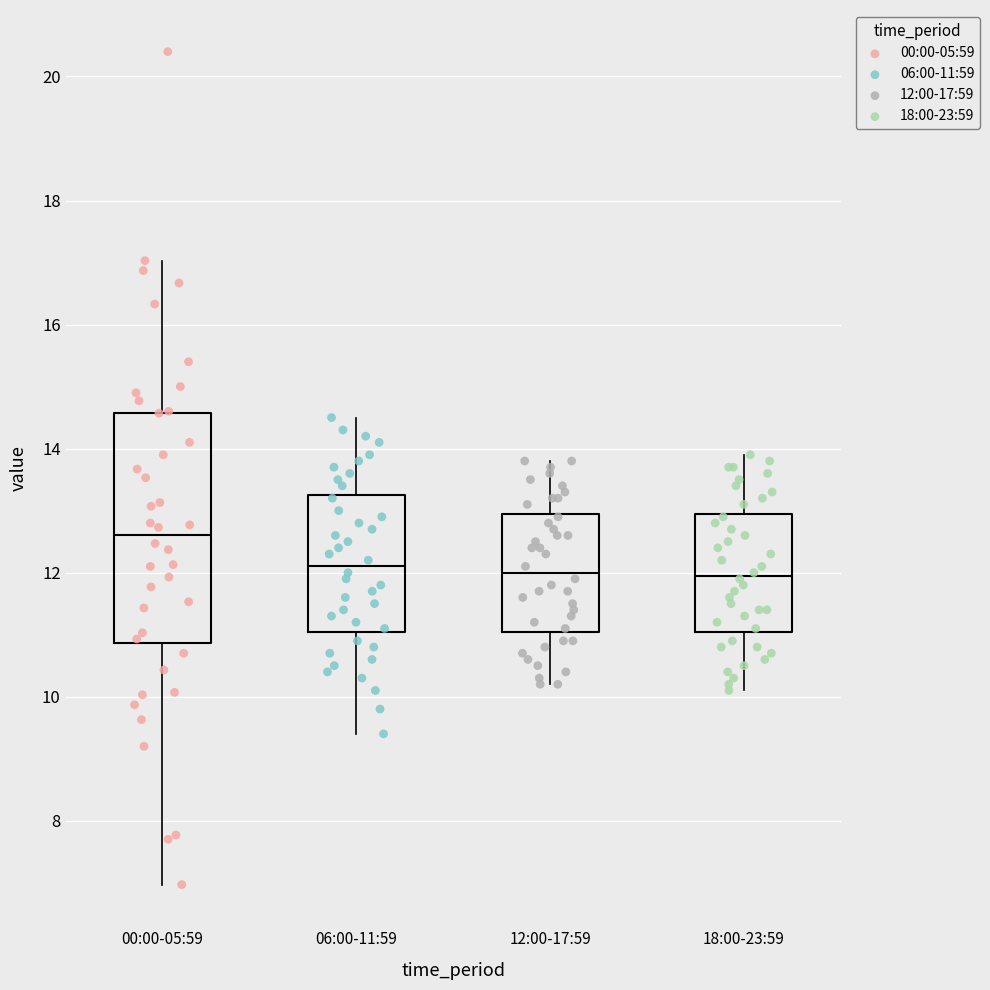

Which box has the highest median line?

00:00-05:59